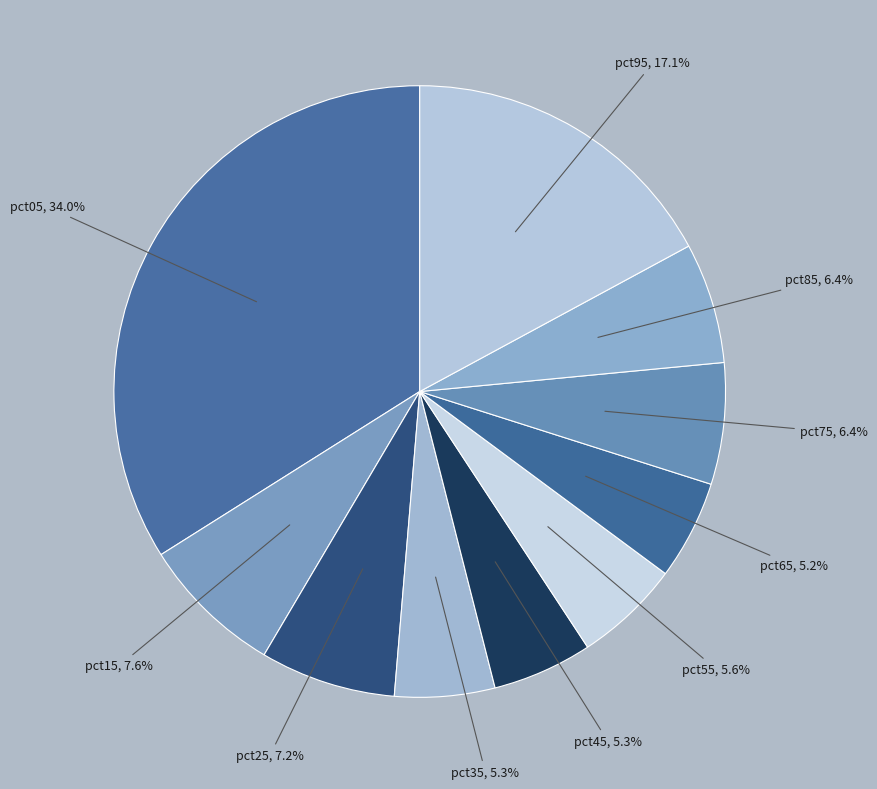

How many slices are in this pie chart?

10